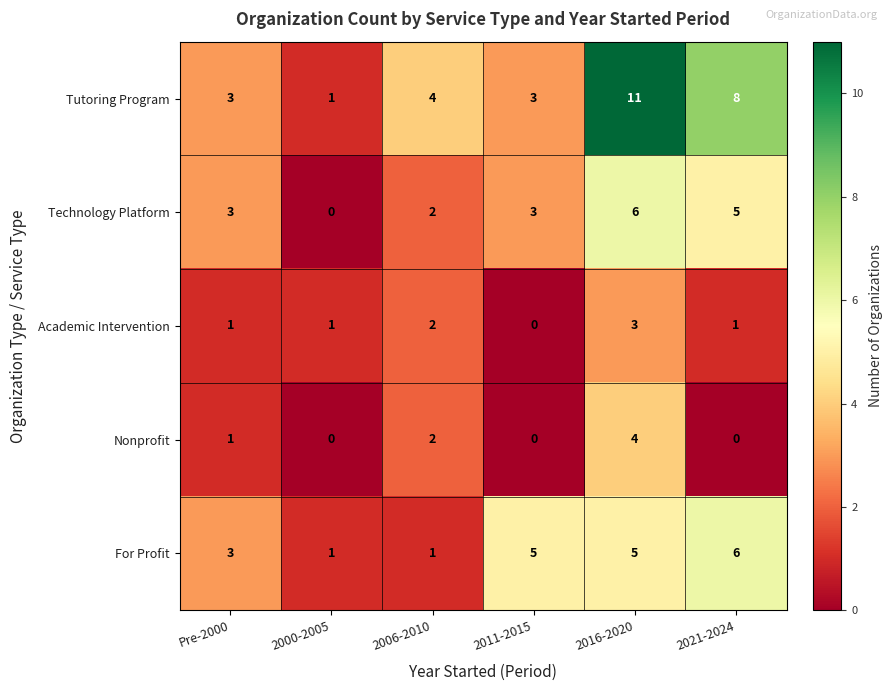

At 2021-2024, list the series in order from largest to smallest.

Tutoring Program, For Profit, Technology Platform, Academic Intervention, Nonprofit